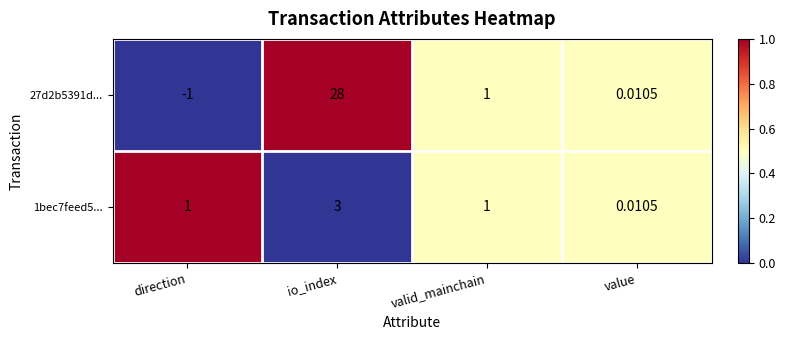

At direction, list the series in order from largest to smallest.

1bec7feed5..., 27d2b5391d...